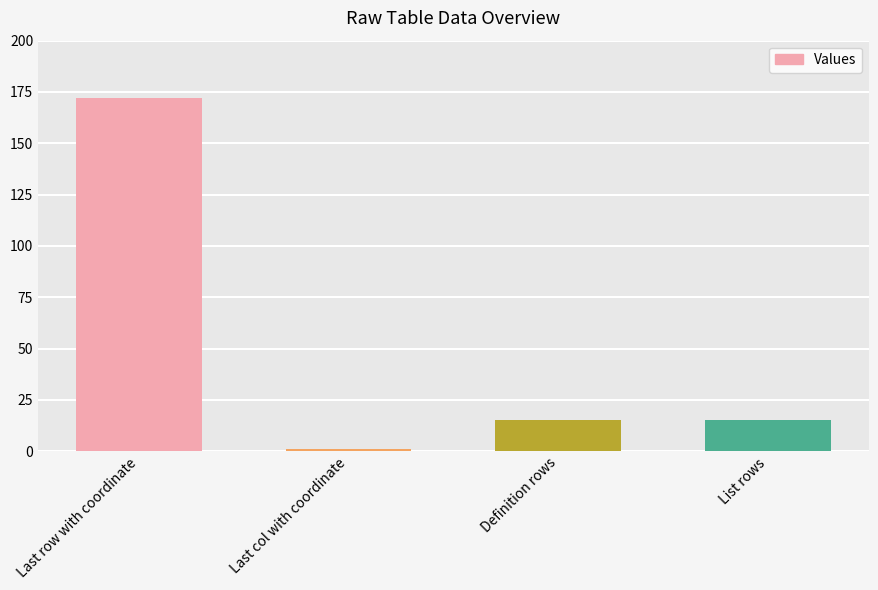

Which label corresponds to the largest value in the chart?

Last row with coordinate